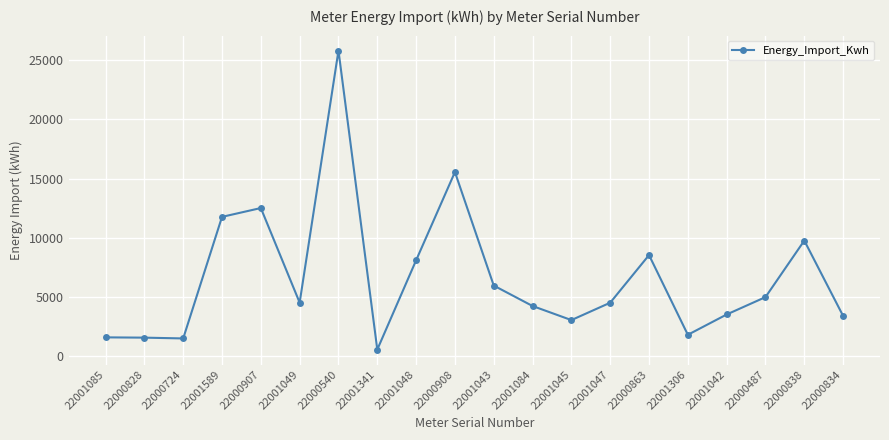

Is it true that the value at 22001043 is 1973.4?

False